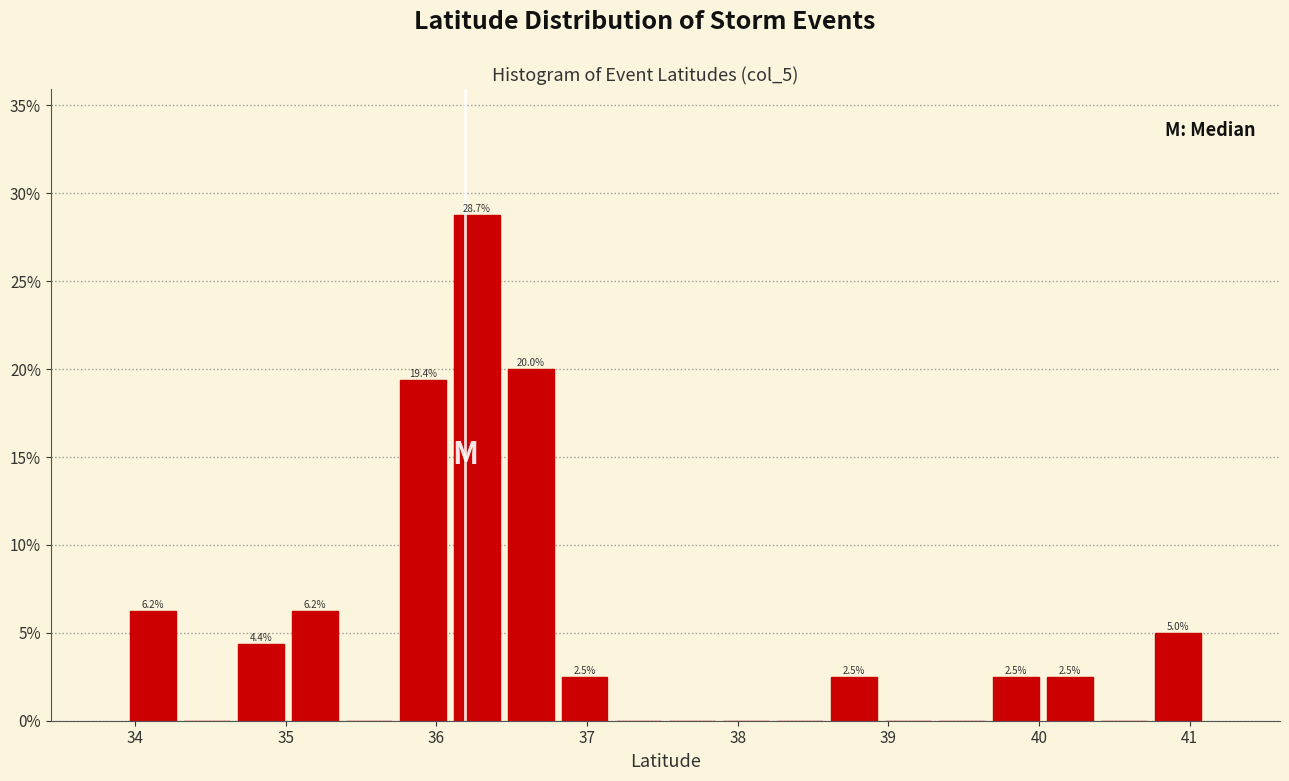

Read against the x-axis, roughly where is the centre of the tallest bar?

36.3